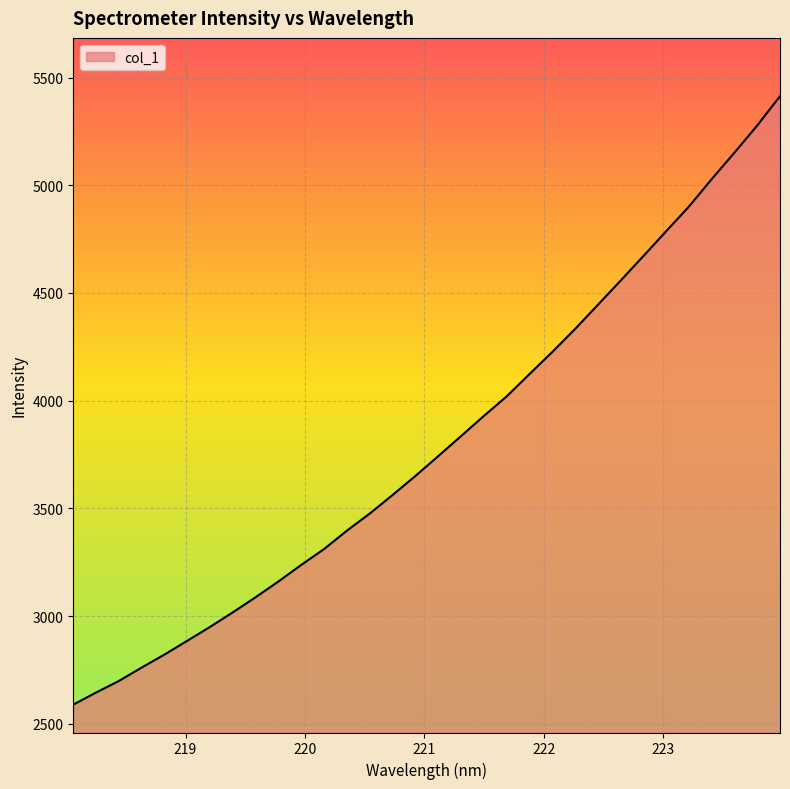

What is the minimum value shown in the chart?

2588.8